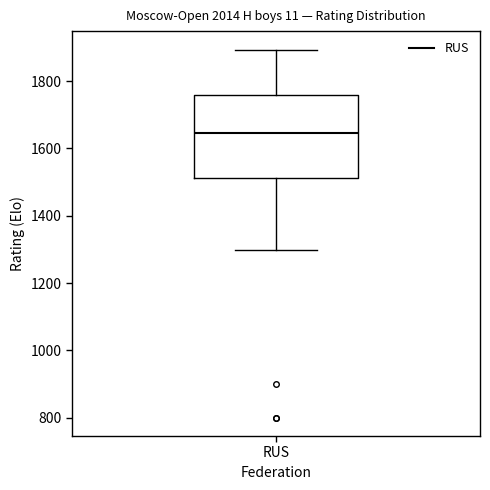

Where does the median line of the box for RUS sit on the y-axis? The values are not printed on the chart, so give them approximately, as read against the axis.

1640